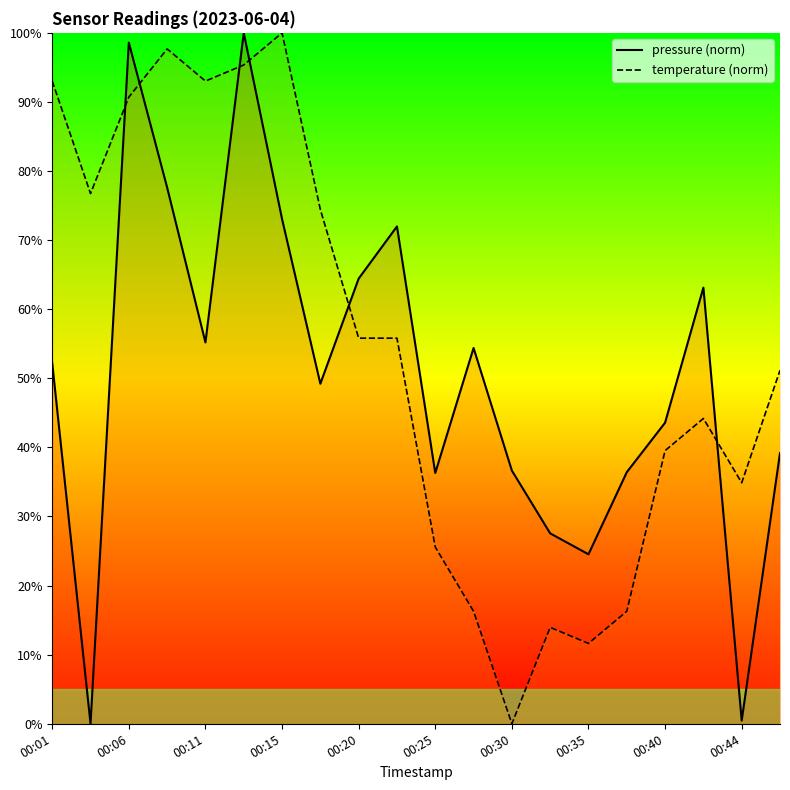

What is the total value across all series at 00:25?

61.9